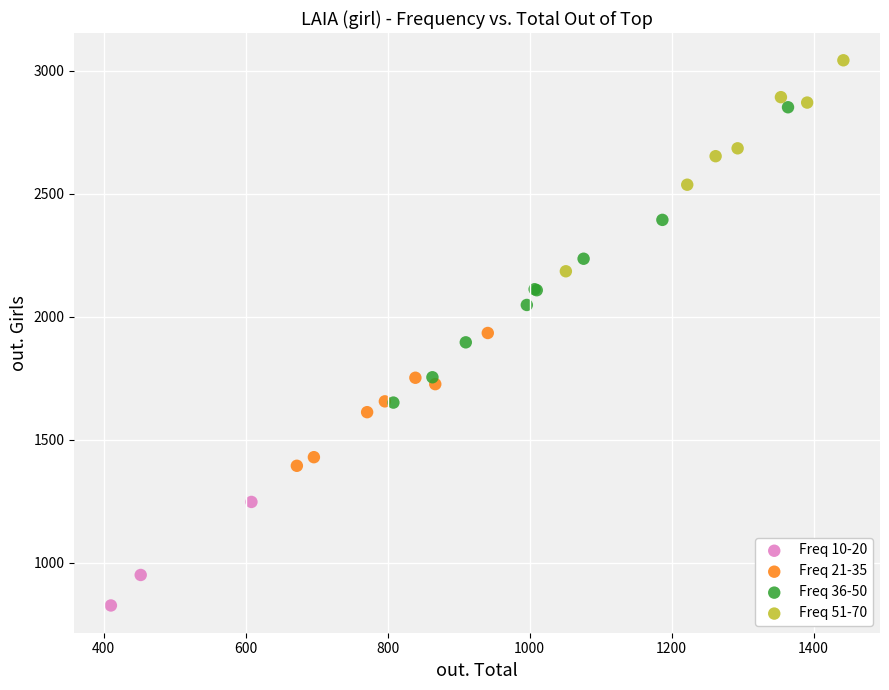

Which series contains the highest Y value?

Freq 51-70